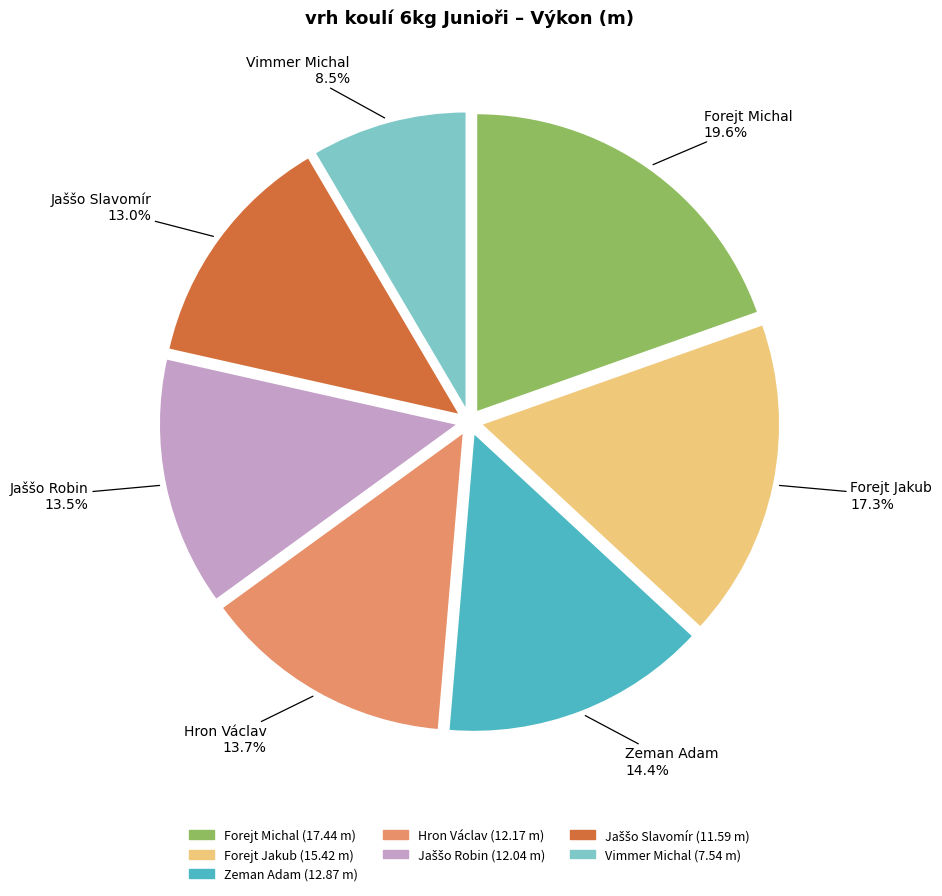

What percentage is NOT represented by Forejt Michal?

80.4%